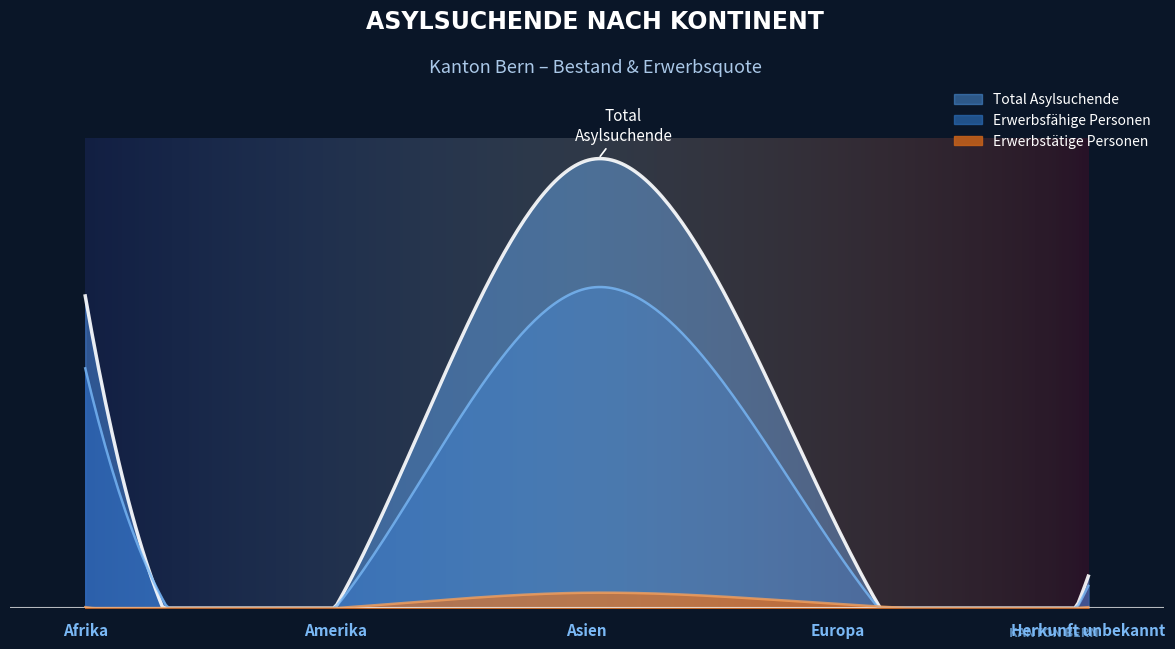

At how many categories does at least one series exceed 1168?

1